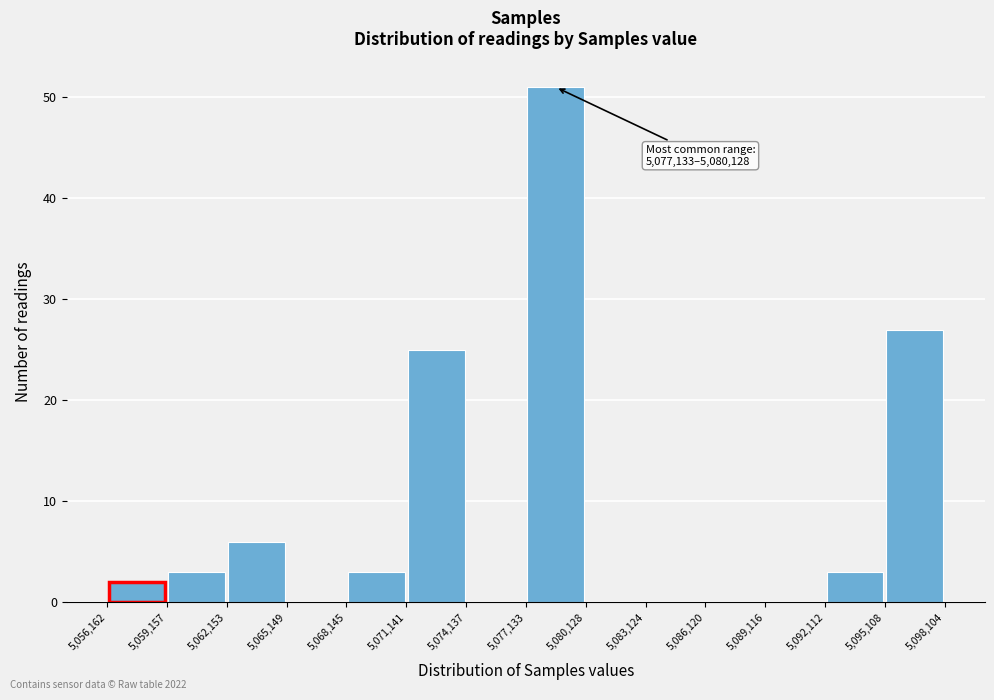

Which range on the x-axis has the tallest bar?

5,077,133 to 5,080,128